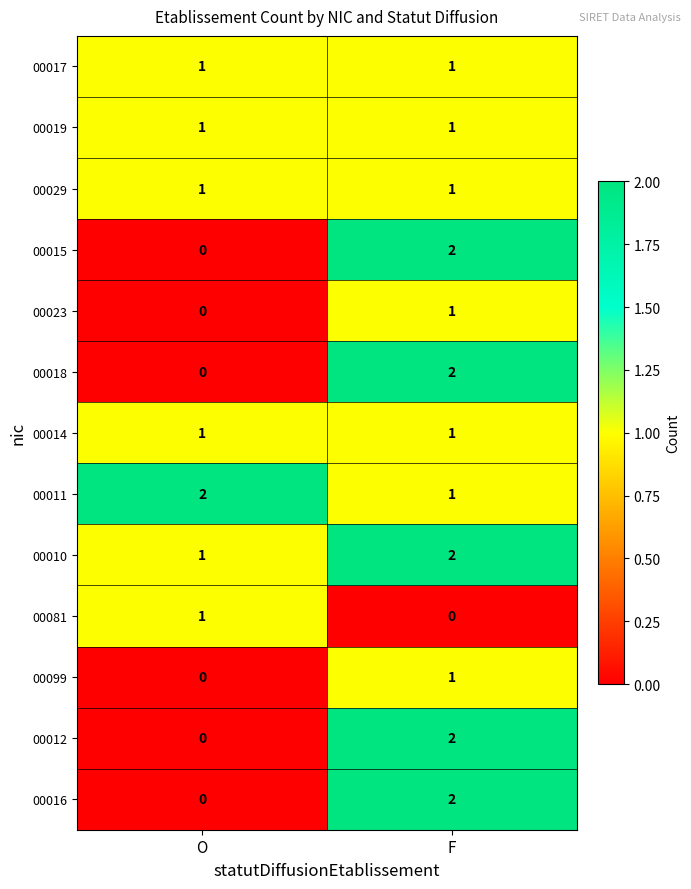

Is it true that 00016 equals 0 at O?

True